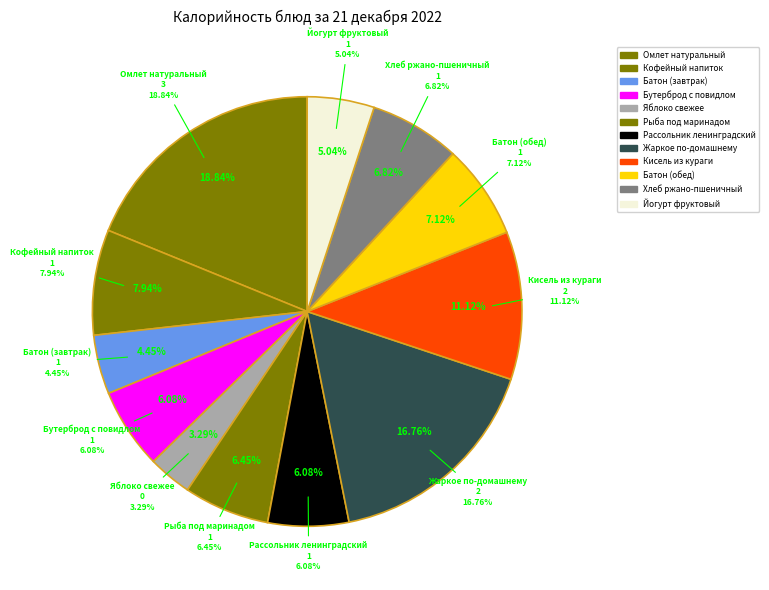

Which category has the biggest portion of the pie?

Омлет натуральный